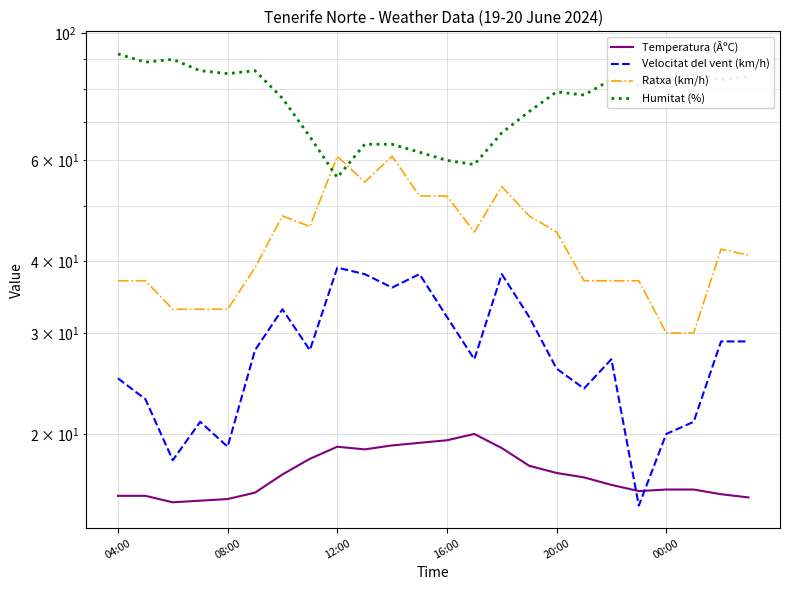

Rank the series by their maximum value, from lowest to highest.

Temperatura (ÂºC), Velocitat del vent (km/h), Ratxa (km/h), Humitat (%)